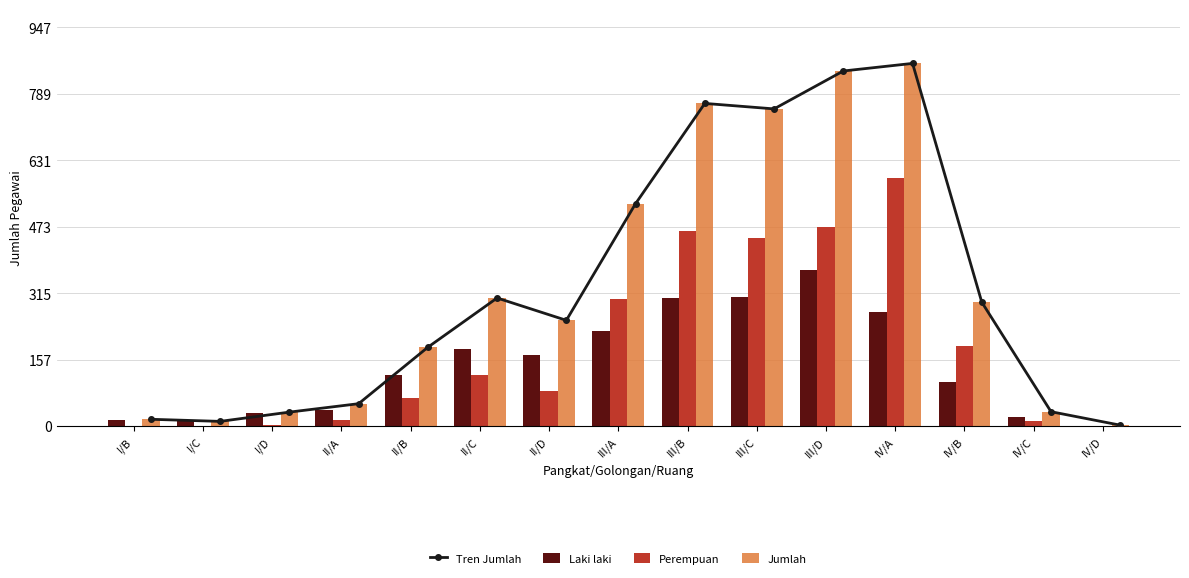

What are all the series names shown in the legend?

Tren Jumlah, Laki laki, Perempuan, Jumlah